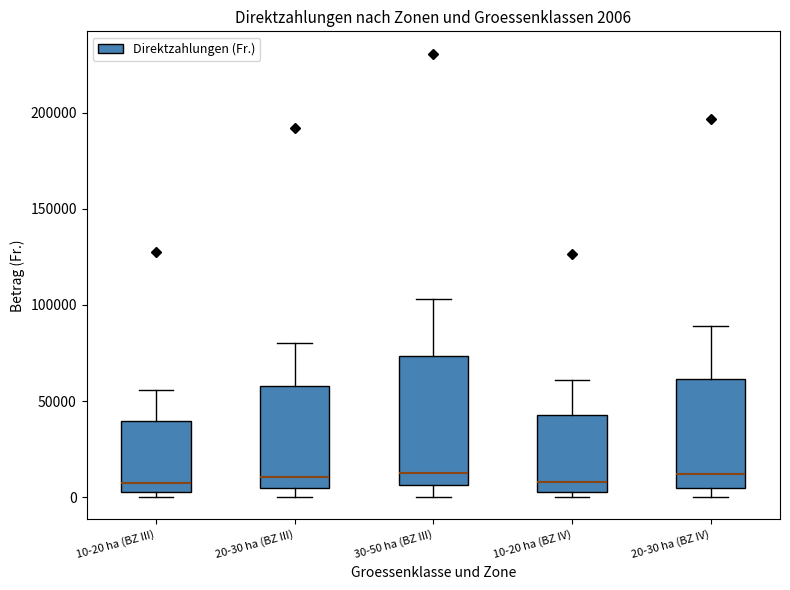

Which box is the tallest, from its lower edge to its upper edge?

30-50 ha (BZ III)